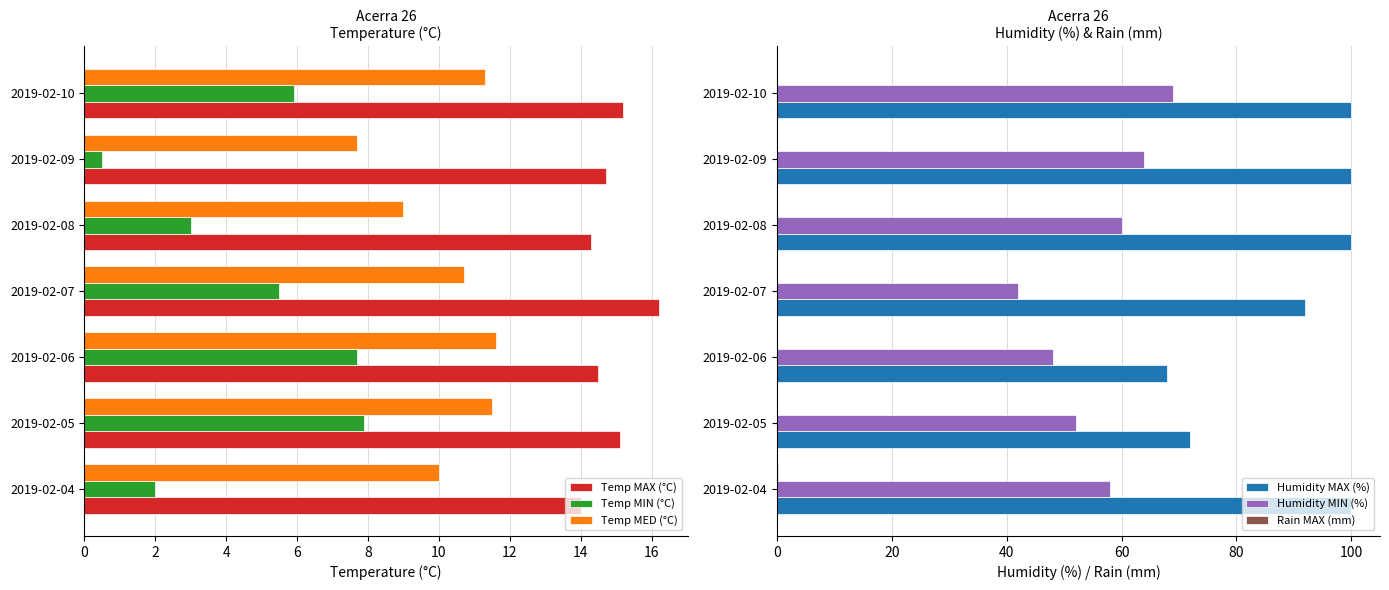

What is the difference between the Temp MED (°C) values at 2019-02-04 and 2019-02-08?

1.0